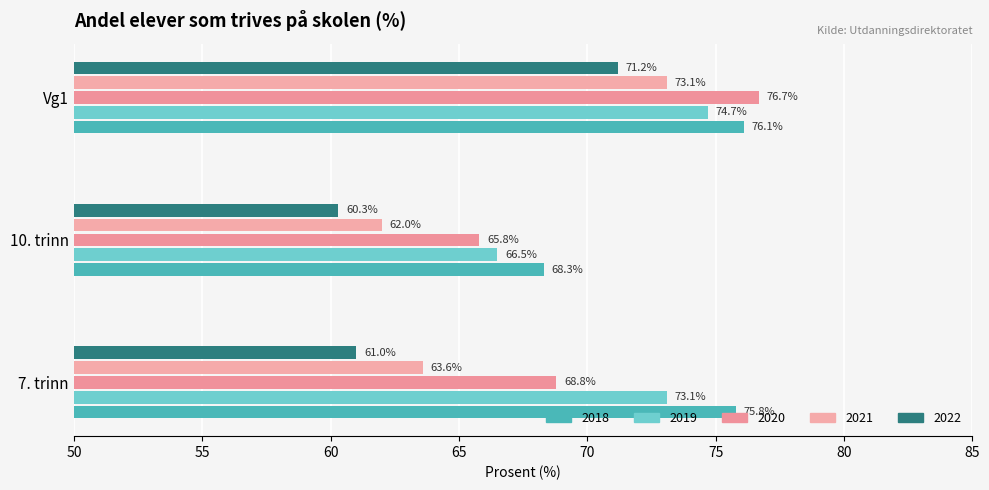

What are all the series names shown in the legend?

2018, 2019, 2020, 2021, 2022